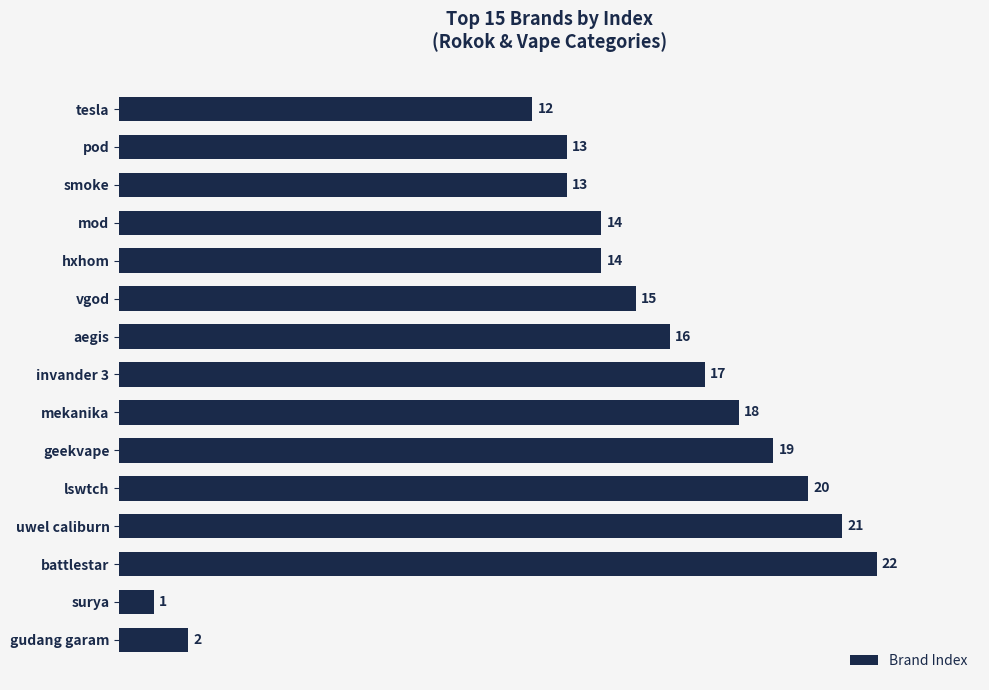

Reading bottom to top, extract all data points from this chart.

2	1	22	21	20	19	18	17	16	15	14	14	13	13	12